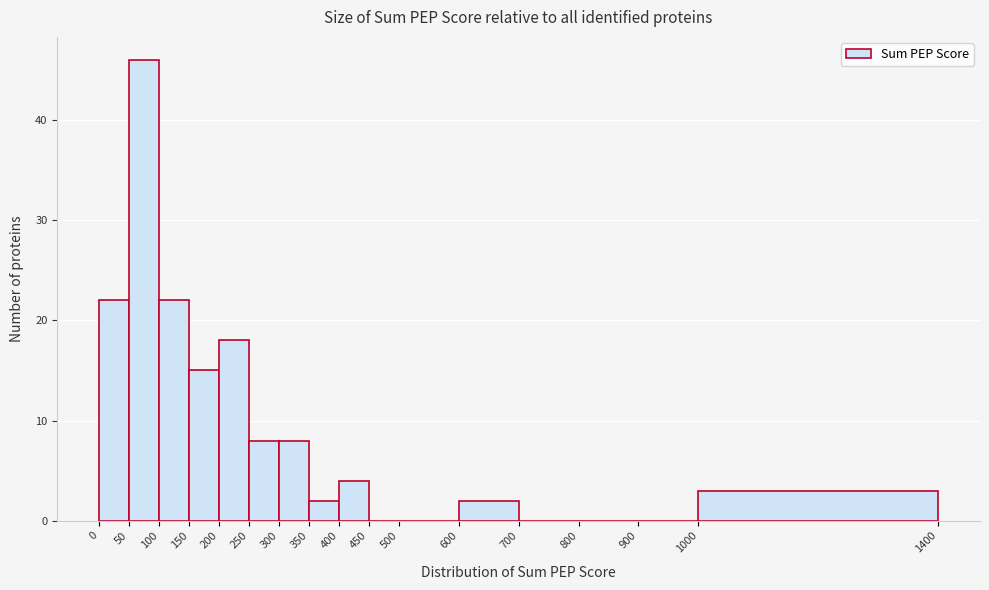

Reading left to right, list every bar in this chart as the range it spans on the x-axis followed by its height. The values are not printed on the chart, so give them approximately, as read against the axis.

0 to 50: 22
50 to 100: 46
100 to 150: 22
150 to 200: 15
200 to 250: 18
250 to 300: 8
300 to 350: 8
350 to 400: 2
400 to 450: 4
450 to 500: 0
500 to 600: 0
600 to 700: 2
700 to 800: 0
800 to 900: 0
900 to 1000: 0
1000 to 1400: 3